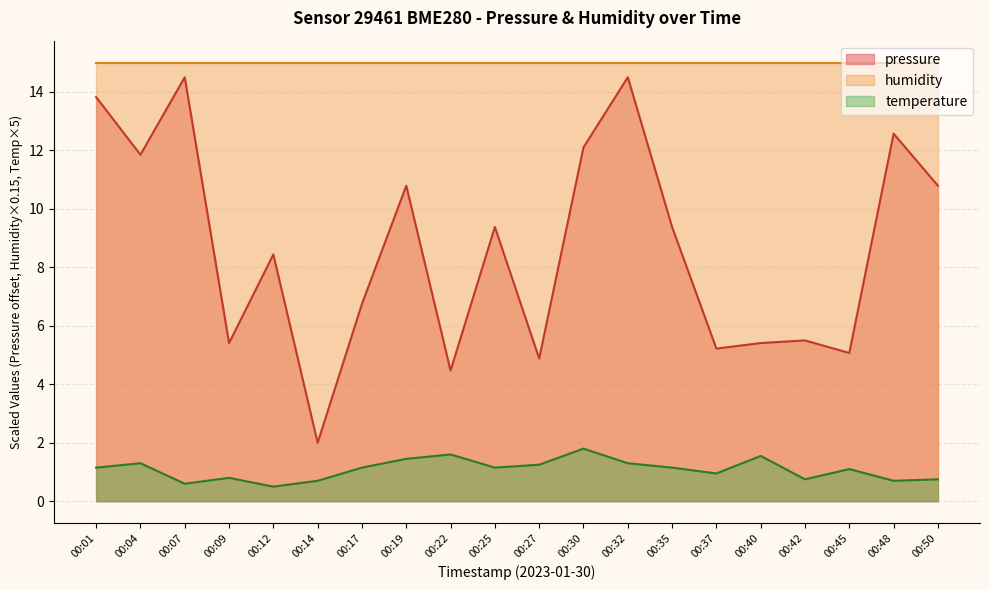

What is the difference between the maximum and minimum values in the temperature series?

1.3